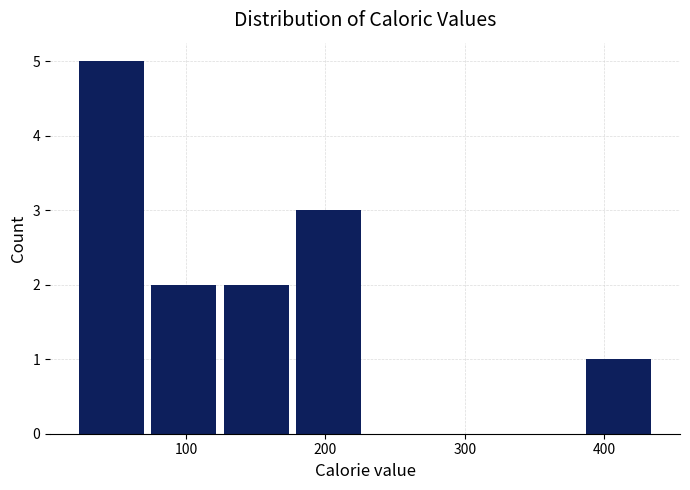

What is the height of the bar covering 127 to 179 on the x-axis? Neither the bar edges nor the heights are printed on the chart, so give them approximately, as read against the axes.

2